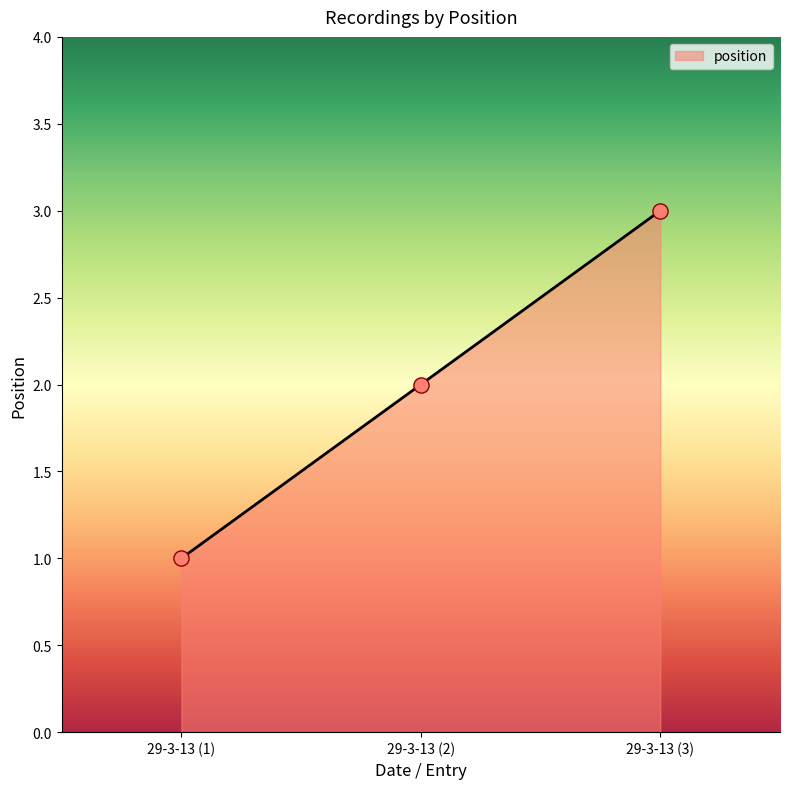

Between 29-3-13 (3) and 29-3-13 (1), which is larger?

29-3-13 (3)